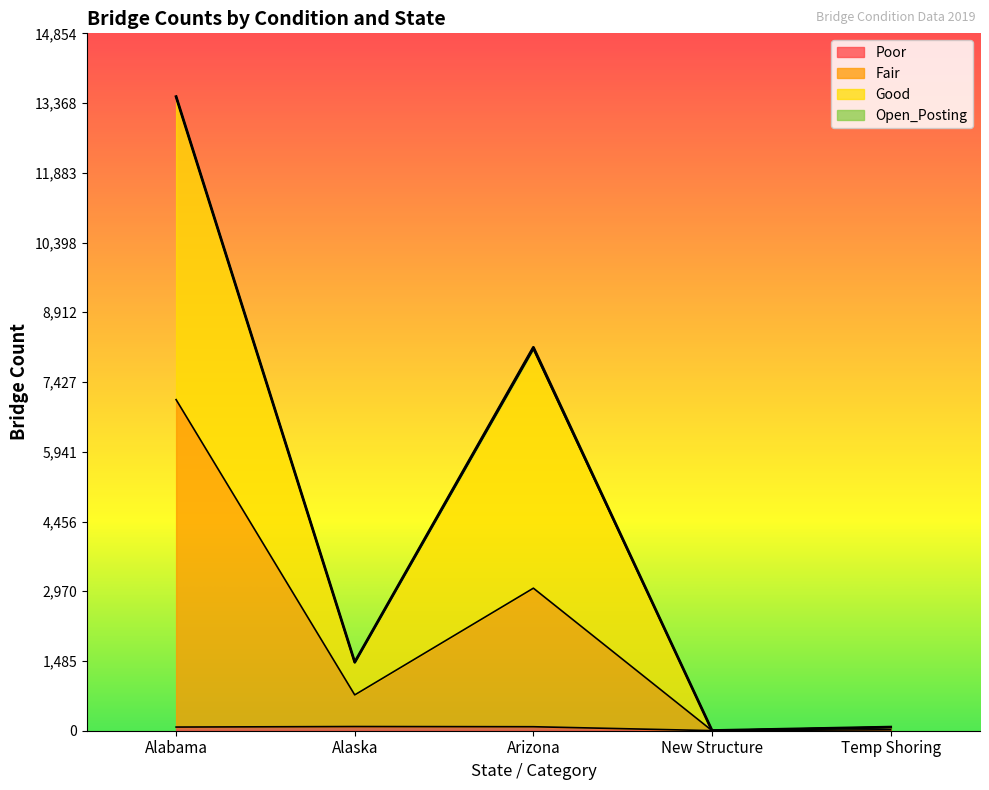

What is the total value across all series at New Structure?

4